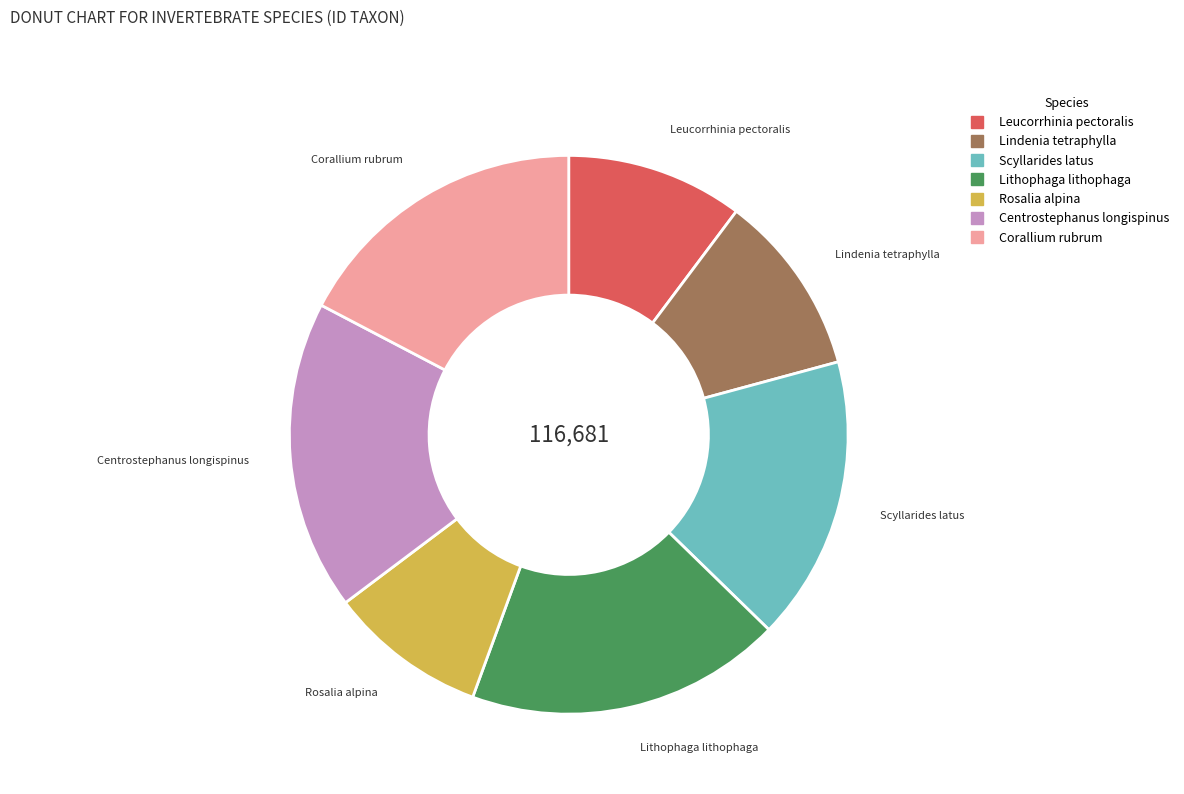

How many segments does this pie chart have?

7